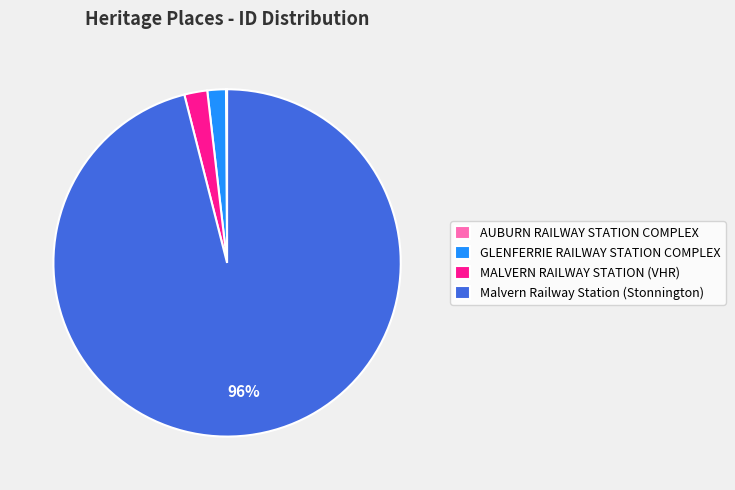

What percentage is the Malvern Railway Station slice, to the nearest percent?

96%